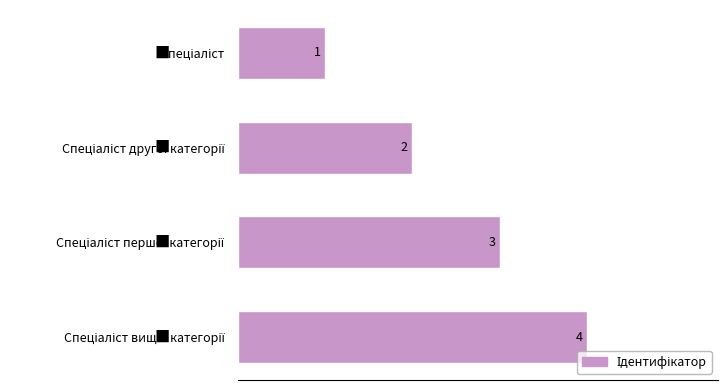

How many values are between 2 and 4?

3